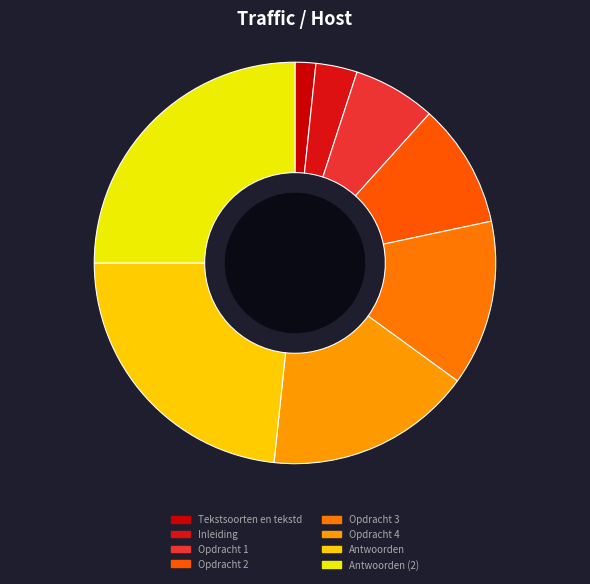

How many slices are in this pie chart?

8